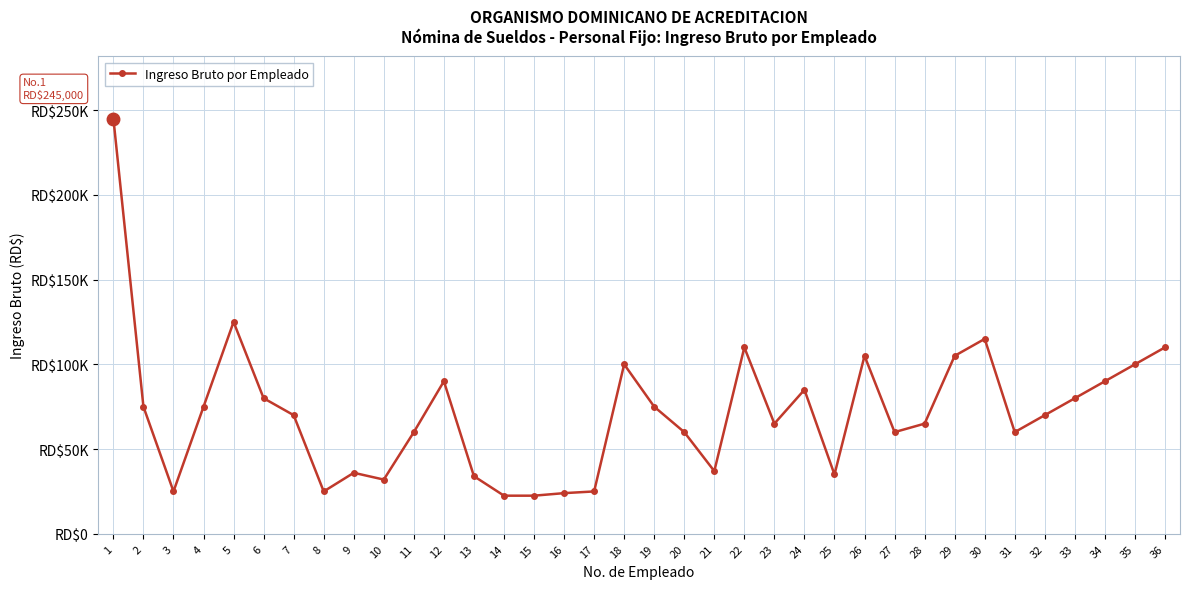

Reading left to right, transcribe all the data shown in this chart.

245000	75000	25000	75000	125000	80000	70000	25000	36000	32000	60000	90000	34000	22500	22500	24000	25000	100000	75000	60000	37000	110000	65000	85000	35000	105000	60000	65000	105000	115000	60000	70000	80000	90000	100000	110000